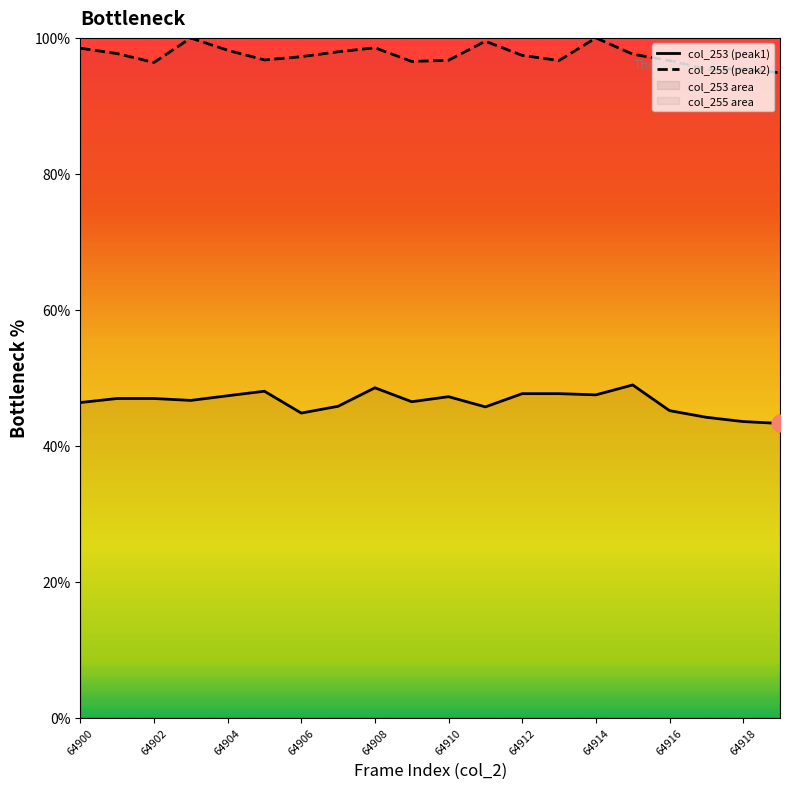

Is the value of col_255 (peak2) at 11 greater than the value of col_253 (peak1) at 15?

Yes